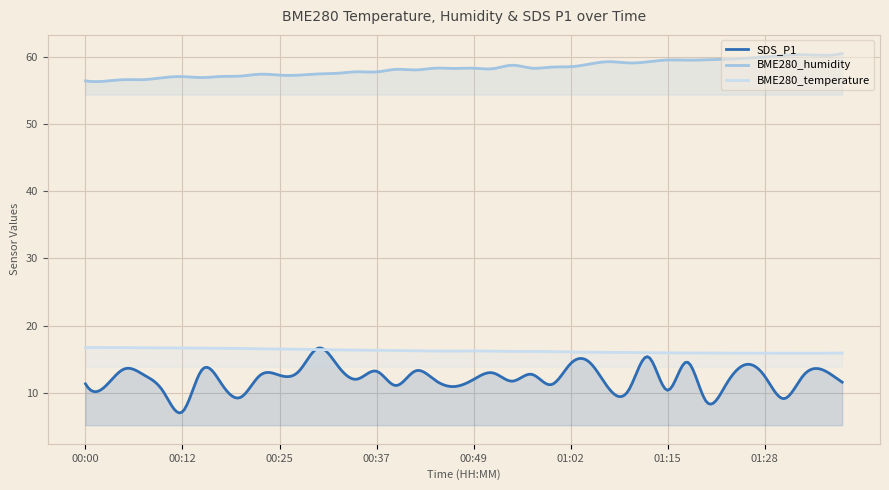

At which label is BME280_humidity closest to 58?

00:42